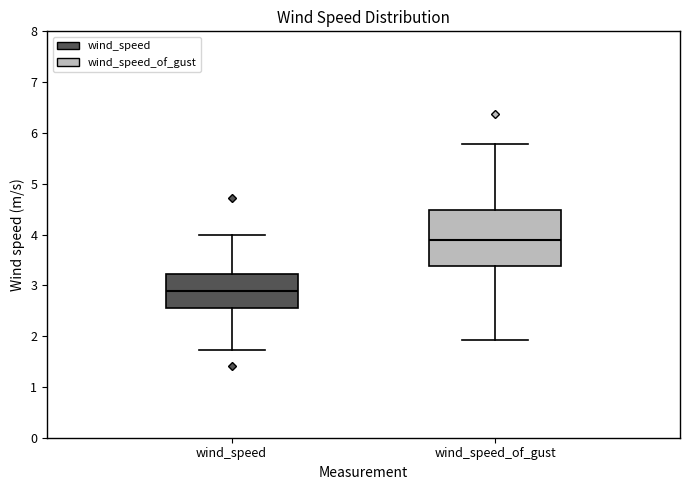

Reading left to right, transcribe this box plot: for each box, give where its median line is, the range the box spans, and where its two whiskers end, as read against the y-axis. The values are not printed on the chart, so give them approximately, as read against the axis.

wind_speed: median 2.9, box 2.6 to 3.2, whiskers 1.7 to 4.0
wind_speed_of_gust: median 3.9, box 3.4 to 4.5, whiskers 1.9 to 5.8